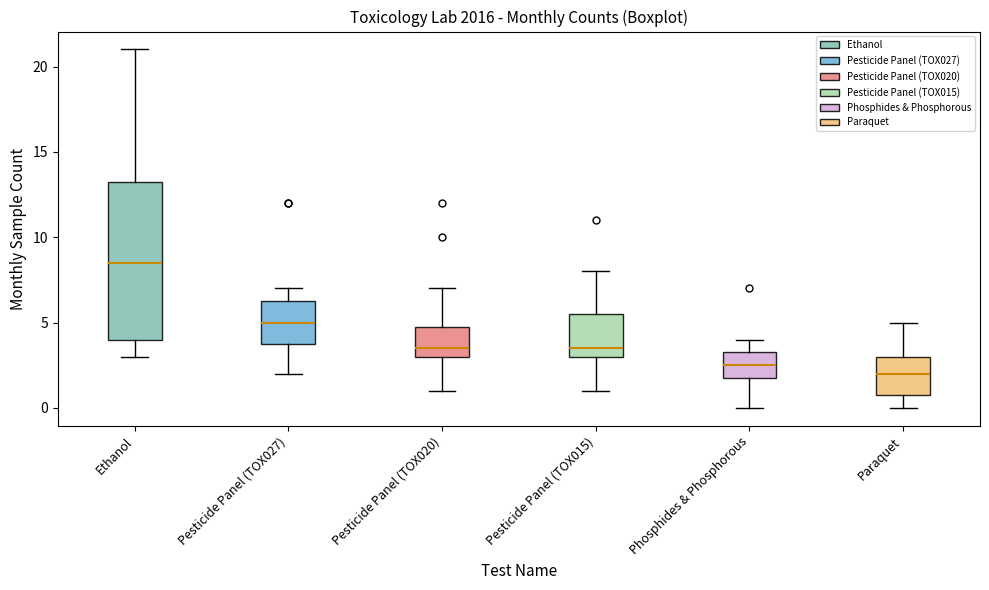

Reading left to right, read every box against the y-axis: the position of its median line, the range the box covers, and the ends of its whiskers. The values are not printed on the chart, so give them approximately, as read against the axis.

Ethanol: median 8.5, box 4.0 to 13.5, whiskers 3.0 to 21.0
Pesticide Panel (TOX027): median 5.0, box 4.0 to 6.5, whiskers 2.0 to 7.0
Pesticide Panel (TOX020): median 3.5, box 3.0 to 5.0, whiskers 1.0 to 7.0
Pesticide Panel (TOX015): median 3.5, box 3.0 to 5.5, whiskers 1.0 to 8.0
Phosphides & Phosphorous: median 2.5, box 2.0 to 3.5, whiskers 0.0 to 4.0
Paraquet: median 2.0, box 1.0 to 3.0, whiskers 0.0 to 5.0